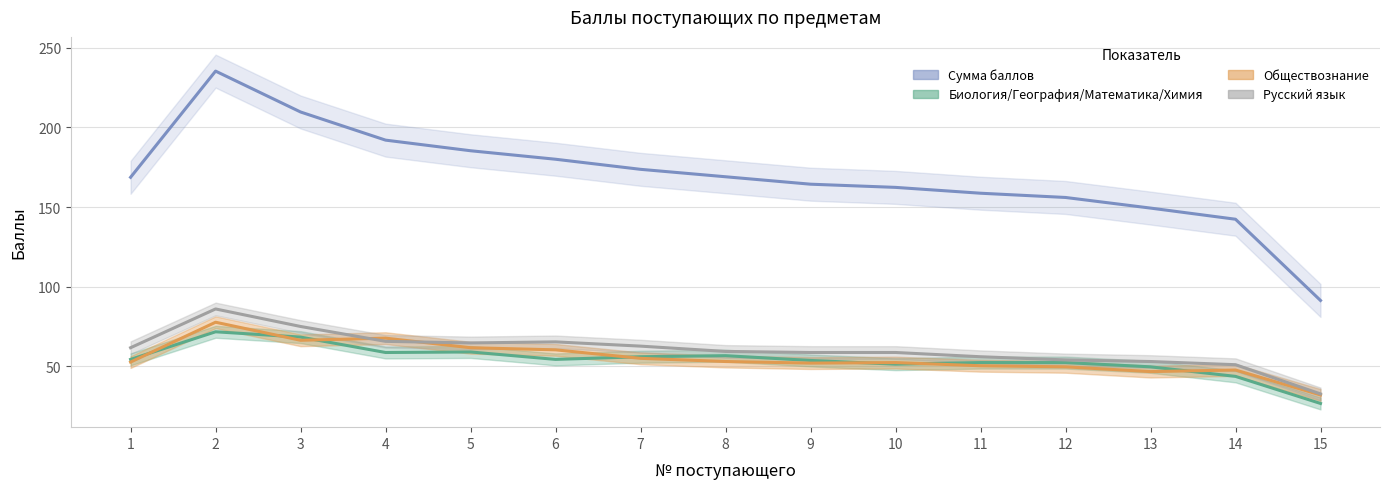

How many intersections are there between Биология/География/Математика/Химия and Обществознание?

7